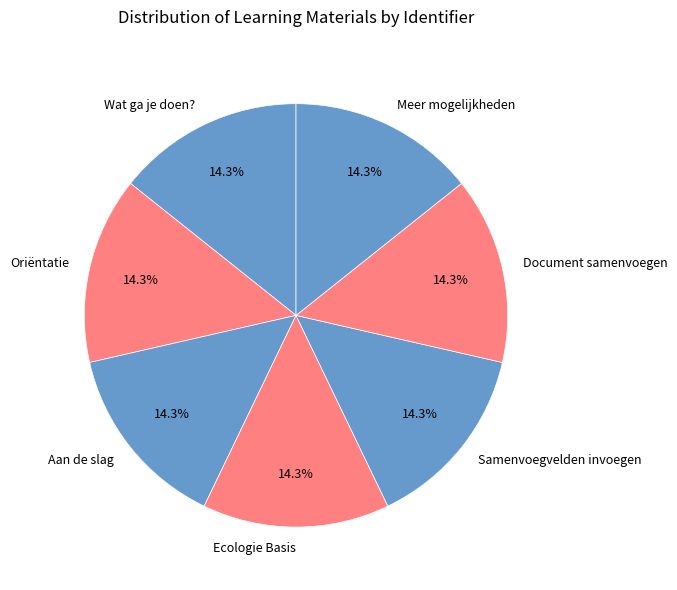

How many segments does this pie chart have?

7